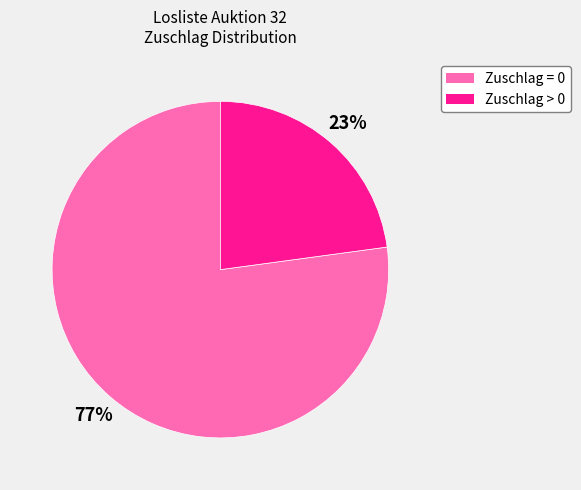

Is there a majority slice in this chart?

Yes